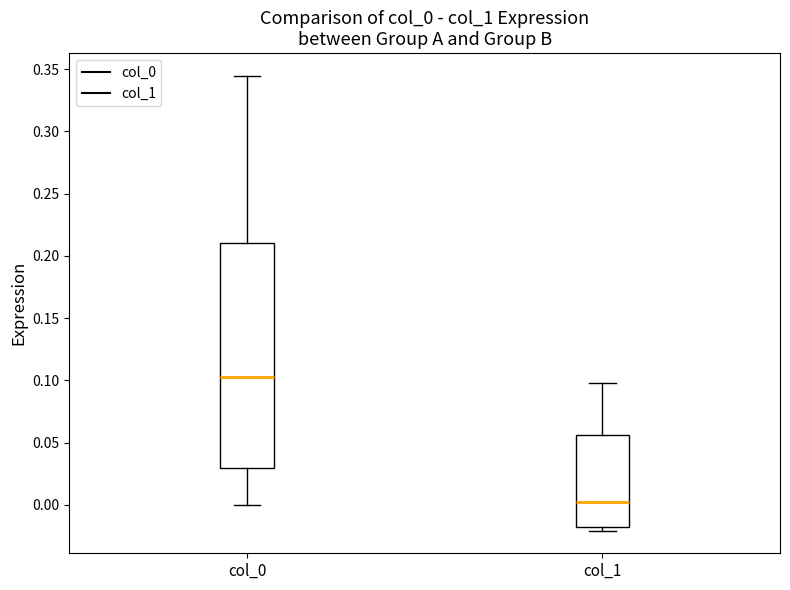

Reading left to right, read every box against the y-axis: the position of its median line, the range the box covers, and the ends of its whiskers. The values are not printed on the chart, so give them approximately, as read against the axis.

col_0: median 0.105, box 0.030 to 0.210, whiskers 0.000 to 0.345
col_1: median 0.000, box -0.020 to 0.055, whiskers -0.020 (just below the box's lower edge) to 0.100